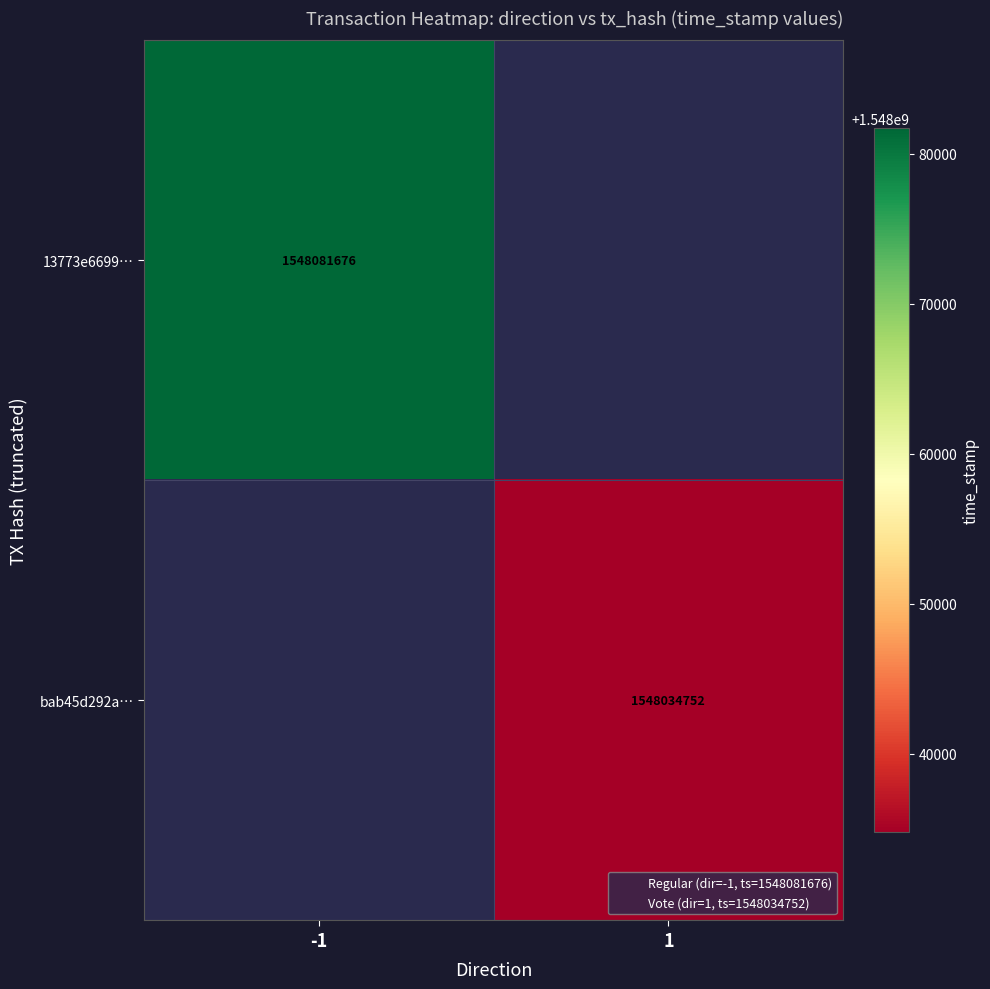

At how many categories does at least one series exceed 1548053609?

1